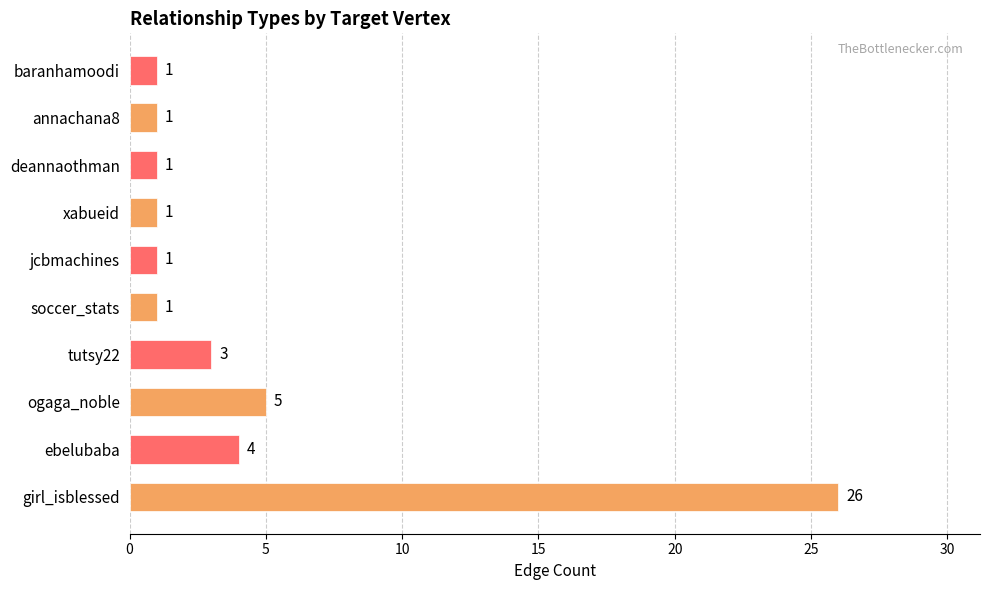

The chart shows a value of 0 at xabueid. True or false?

False